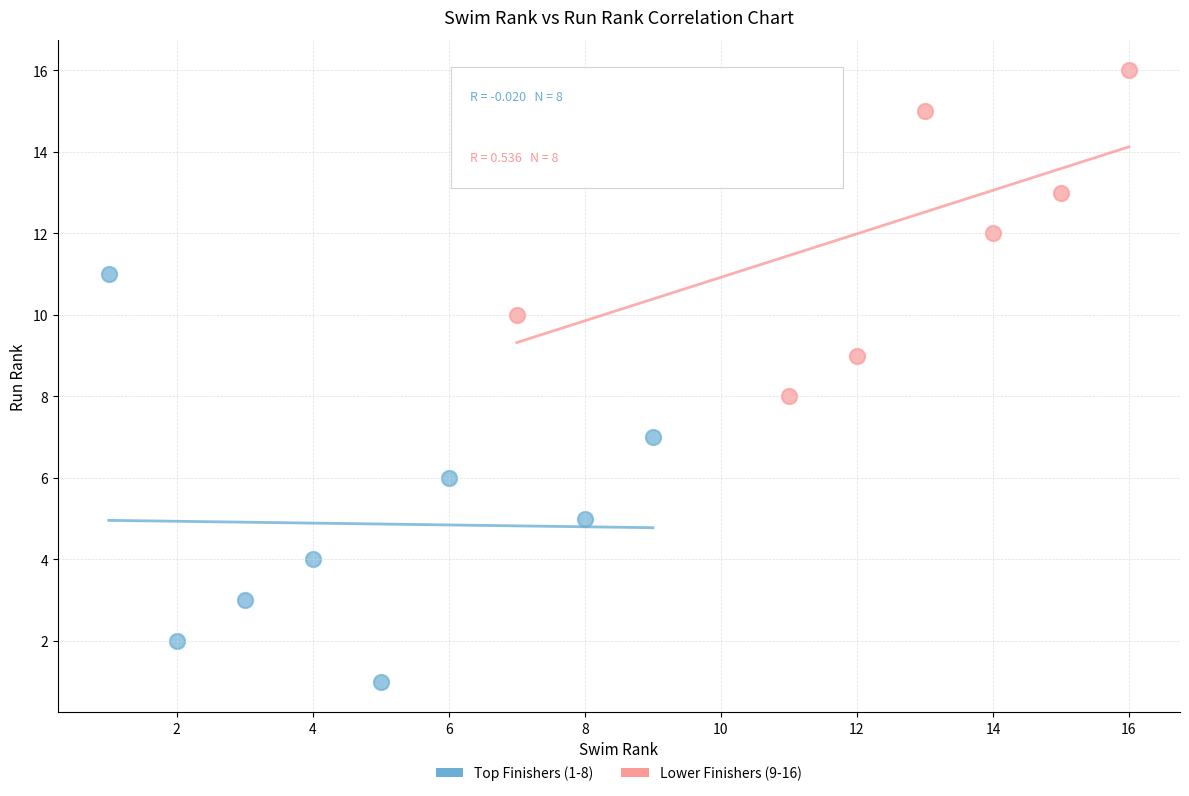

Which series contains the lowest Y value?

Top Finishers (1-8)